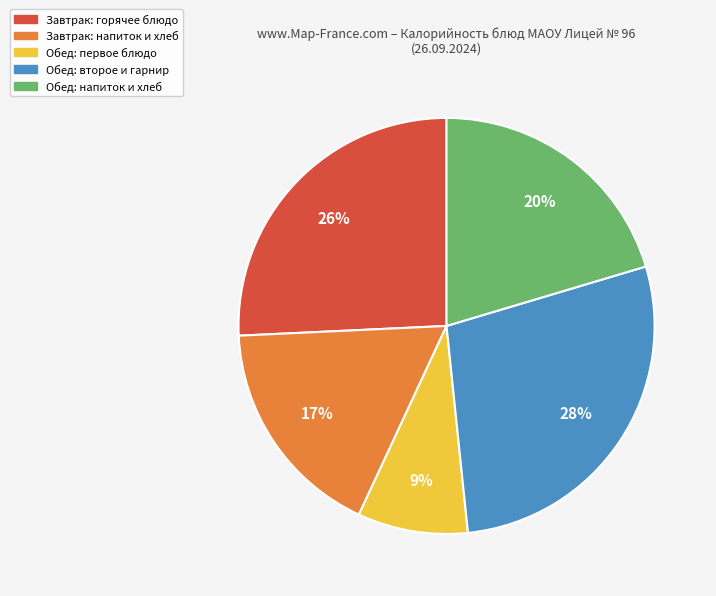

Does any single category account for the majority?

No